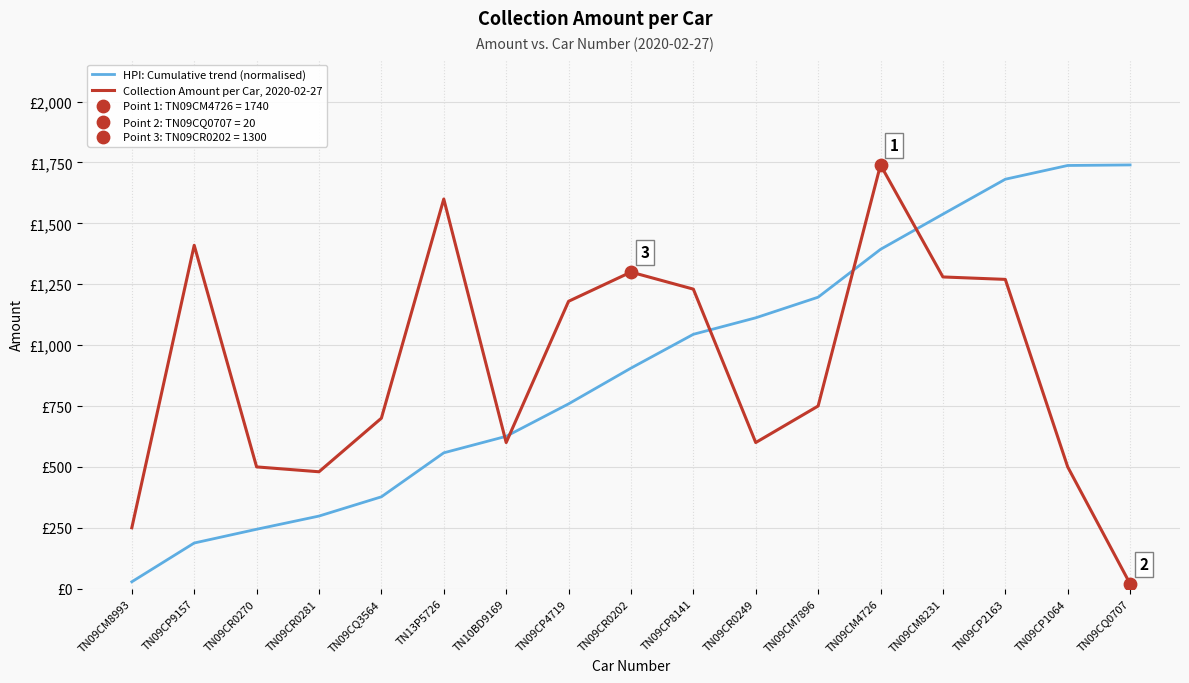

Is this an area chart (filled region under the line)?

No